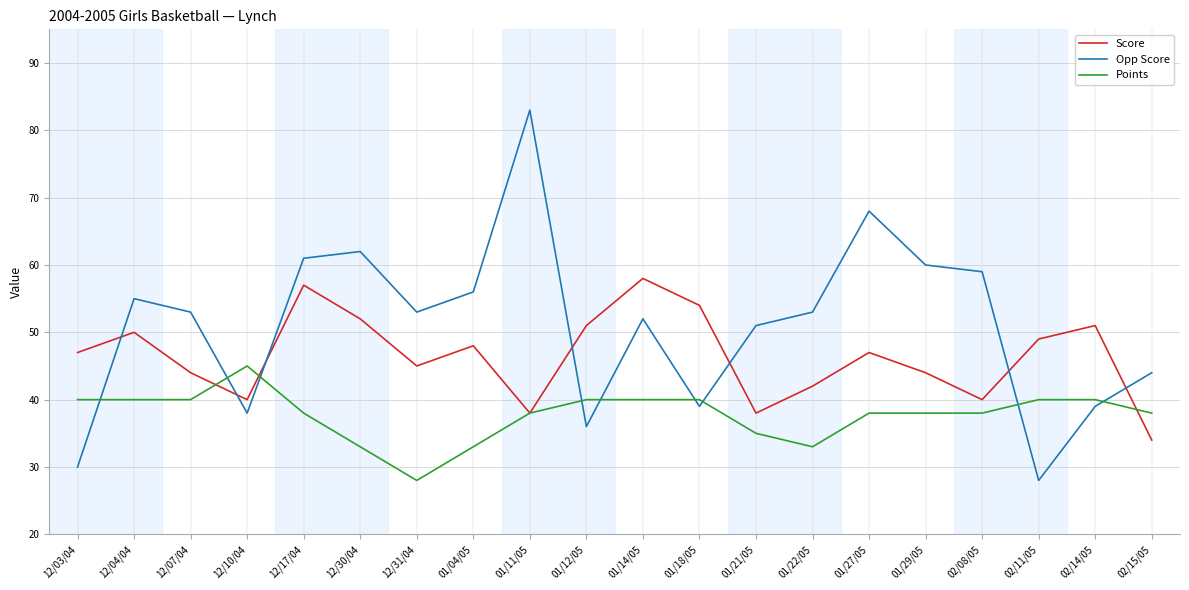

What is the average value of the Points series?

38